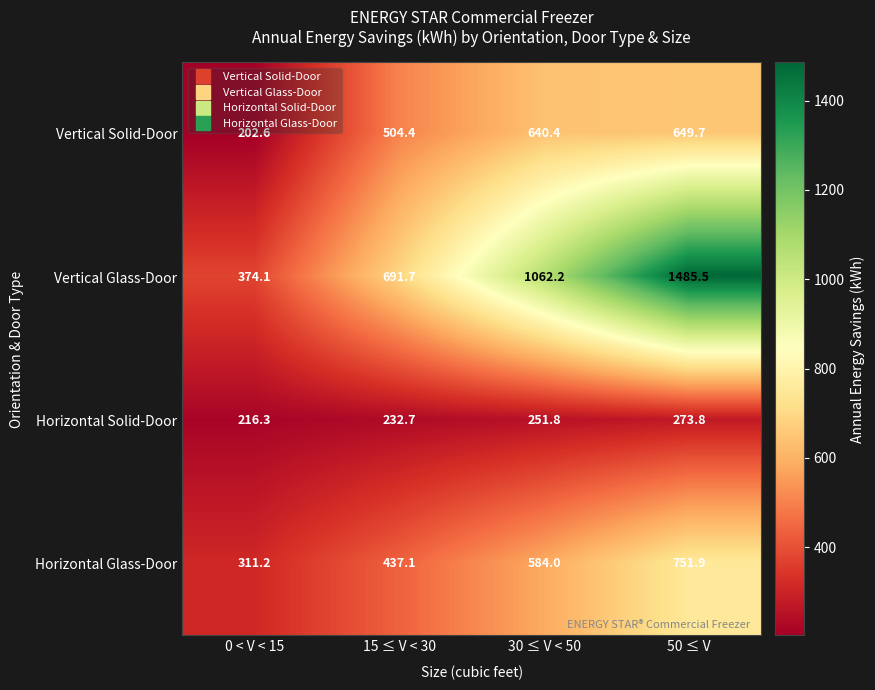

True or false: Horizontal Glass-Door has a value of 300.9 at 30 ≤ V < 50.

False